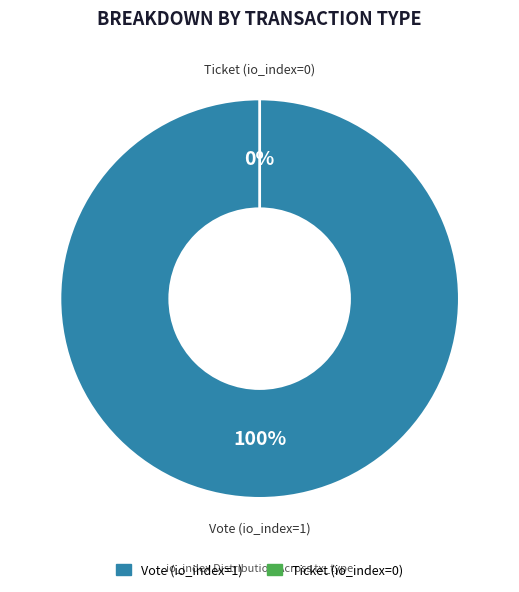

Count the number of slices in the pie.

2